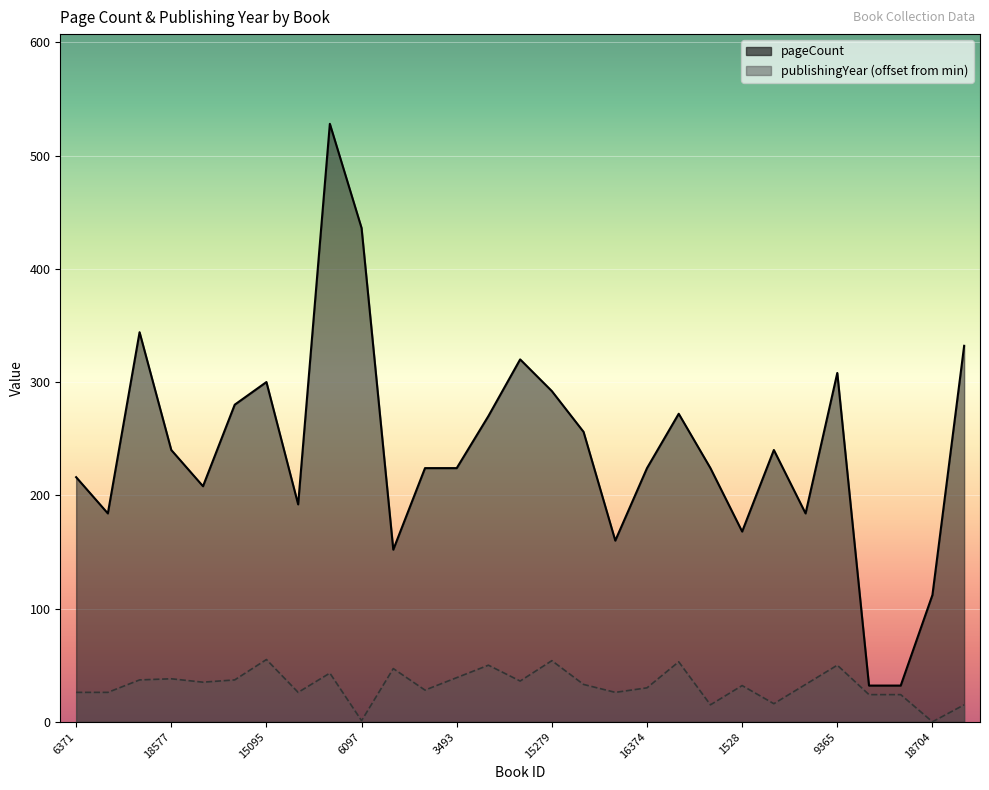

Is it true that pageCount equals 344 at 14090?

True